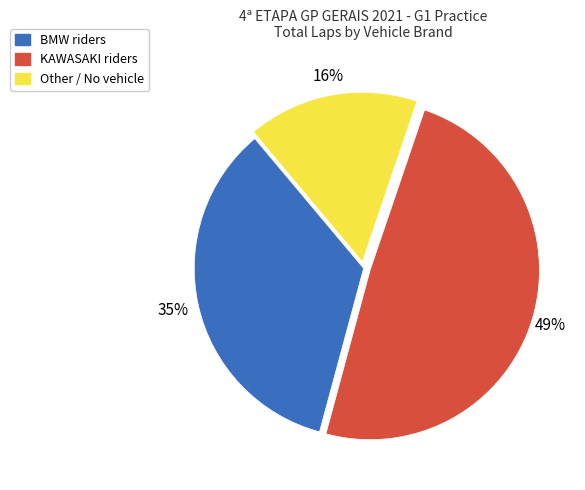

To the nearest percent, what is the difference between the largest and smallest slice percentages?

33%